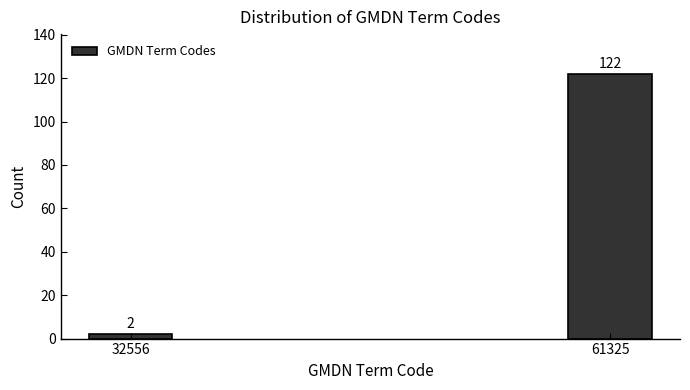

Reading left to right, what are all the values shown in this chart?

2	122